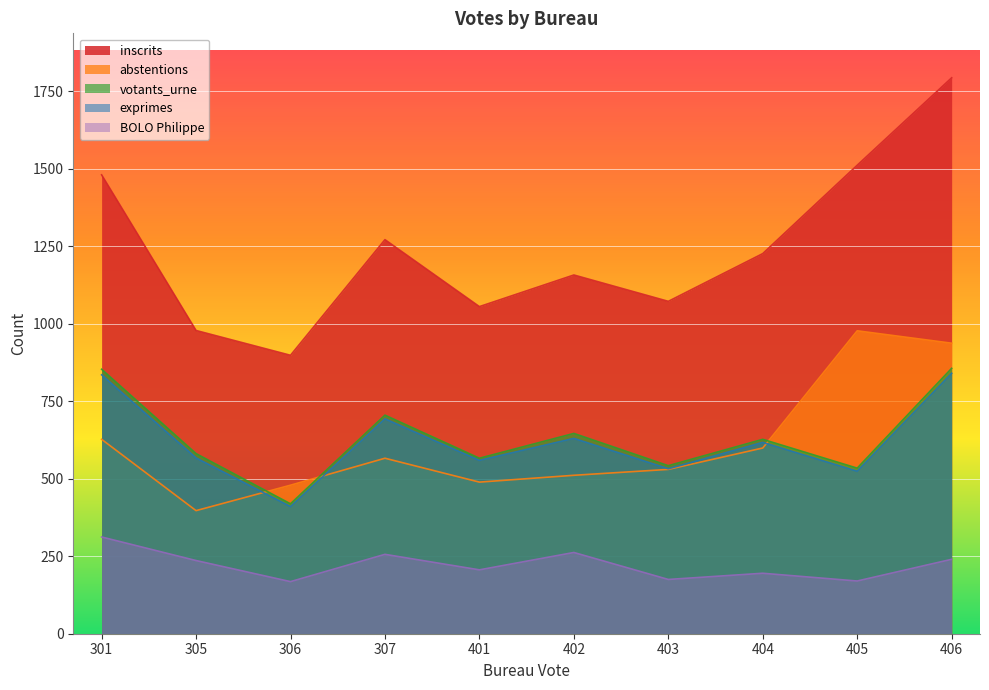

What is the value of the abstentions point at the 4th from the left?

566